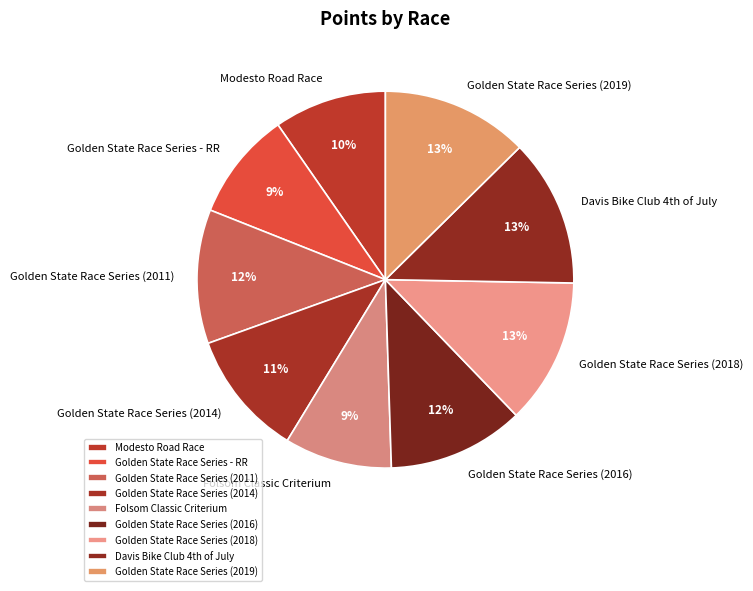

Do Golden State Race Series (2019) and Modesto Road Race together represent more than half of the pie?

No